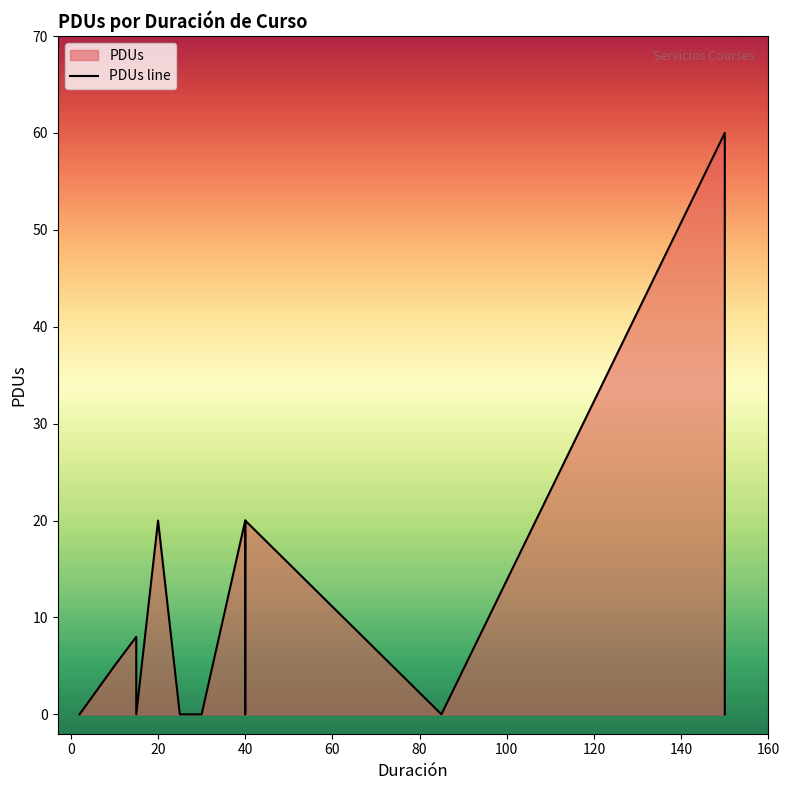

How many lines are shown in the chart?

1